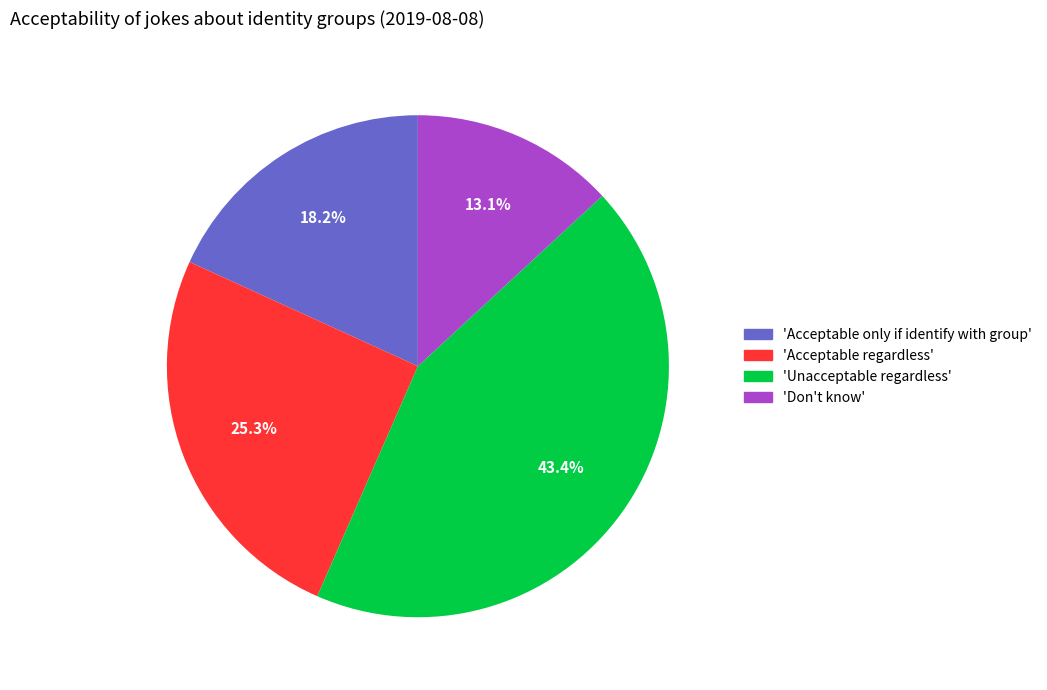

Is there any slice that represents more than half of the pie?

No